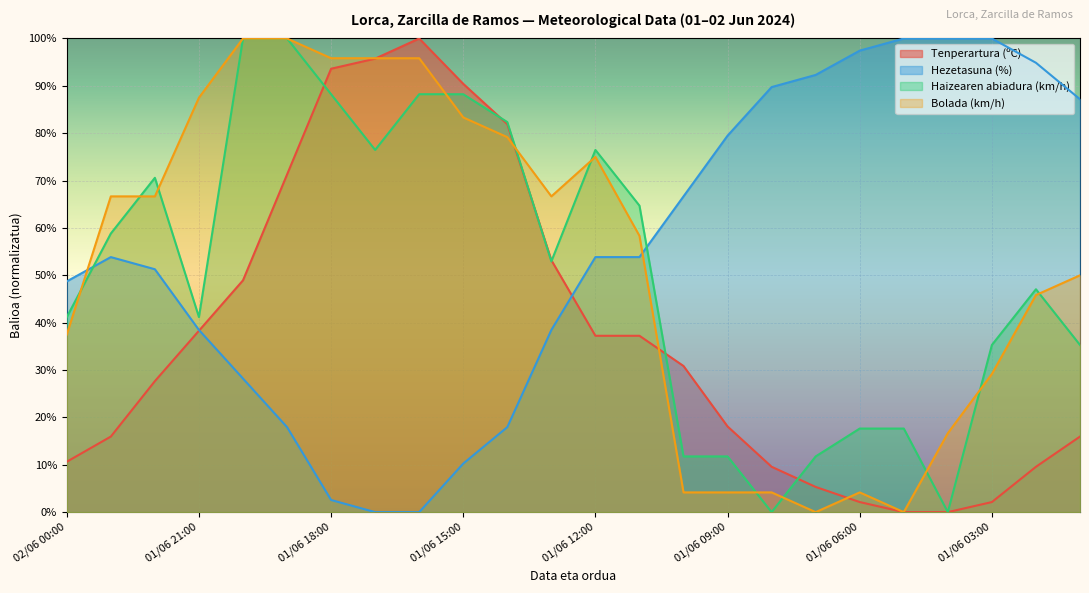

What is the difference between the Bolada (km/h) values at 01/06 13:00 and 01/06 16:00?

29.2